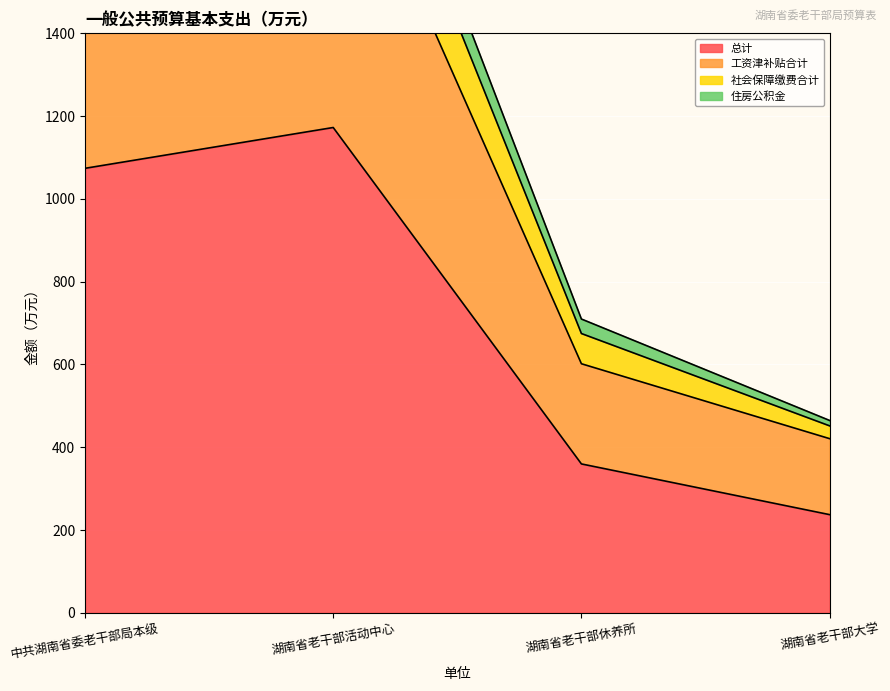

List the labels in order of 总计 value, smallest first.

湖南省老干部大学, 湖南省老干部休养所, 中共湖南省委老干部局本级, 湖南省老干部活动中心